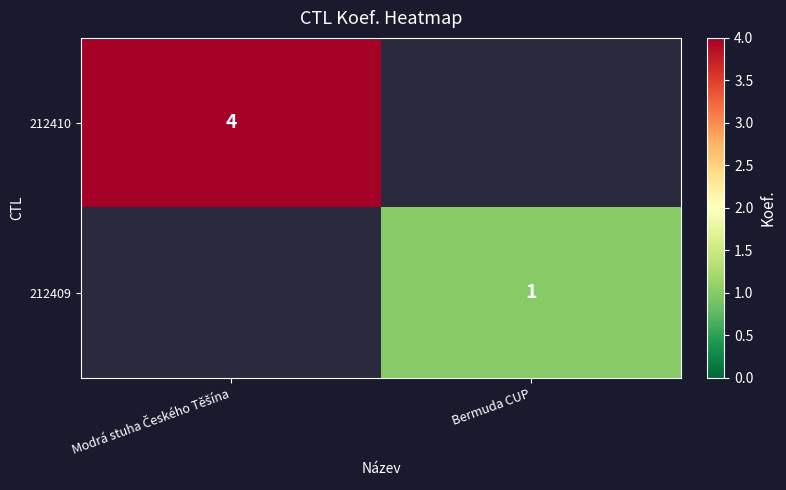

Count the number of categories in the chart.

2